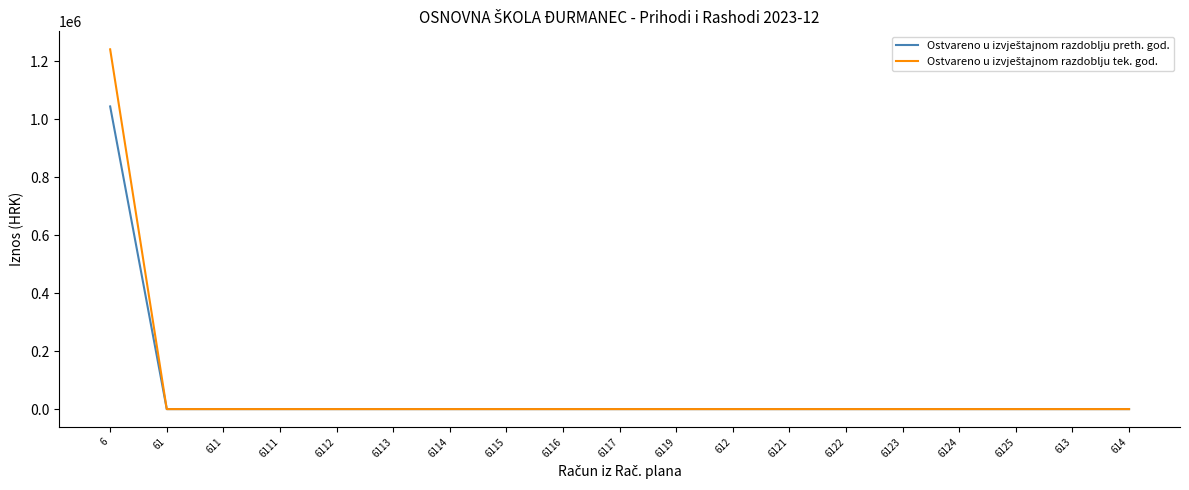

Which series has the largest range (max minus min)?

Ostvareno u izvještajnom razdoblju tek. god.